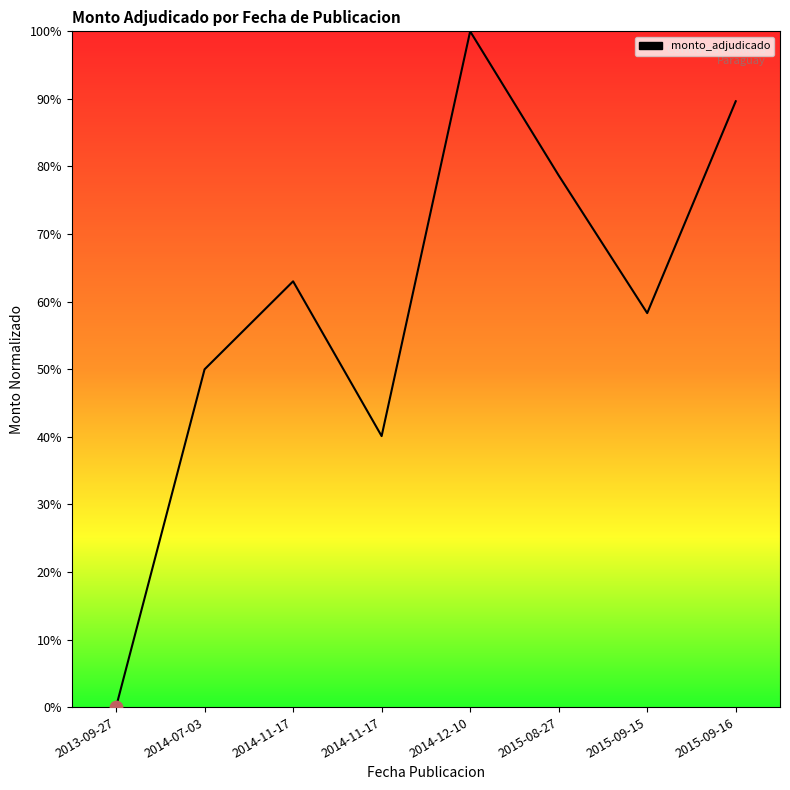

What is the change in value from 2014-07-03 to 2014-12-10?

+50.0